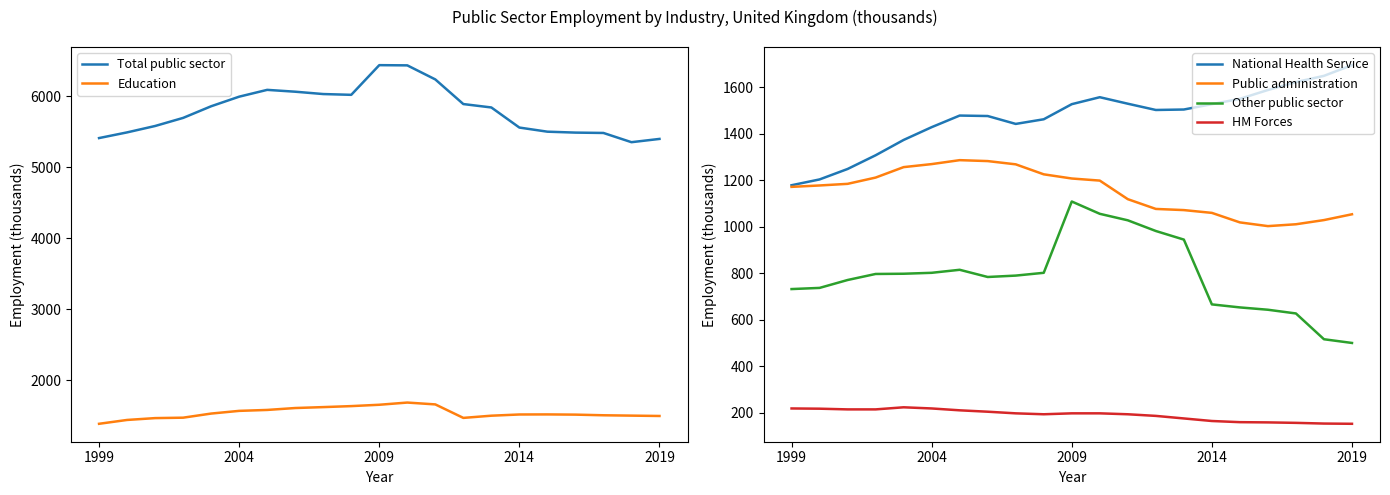

Reading left to right, extract all data points from this chart.

Total public sector: 5410	5490	5580	5694	5858	5993	6089	6063	6030	6019	6437	6434	6236	5889	5841	5558	5500	5487	5482	5352	5398
Education: 1386	1440	1466	1472	1530	1568	1581	1608	1621	1635	1654	1685	1659	1469	1500	1517	1518	1515	1506	1501	1496
National Health Service: 1179	1204	1249	1308	1374	1429	1479	1477	1443	1463	1528	1558	1530	1503	1505	1528	1551	1589	1623	1650	1696
Public administration: 1172	1178	1185	1212	1257	1270	1287	1283	1269	1226	1208	1199	1119	1077	1072	1060	1019	1003	1011	1029	1054
Other public sector: 732	737	771	797	798	802	815	784	790	802	1109	1056	1028	982	945	666	653	643	627	516	500
HM Forces: 218	217	214	214	223	218	210	204	197	193	197	197	193	186	175	164	159	158	156	153	152